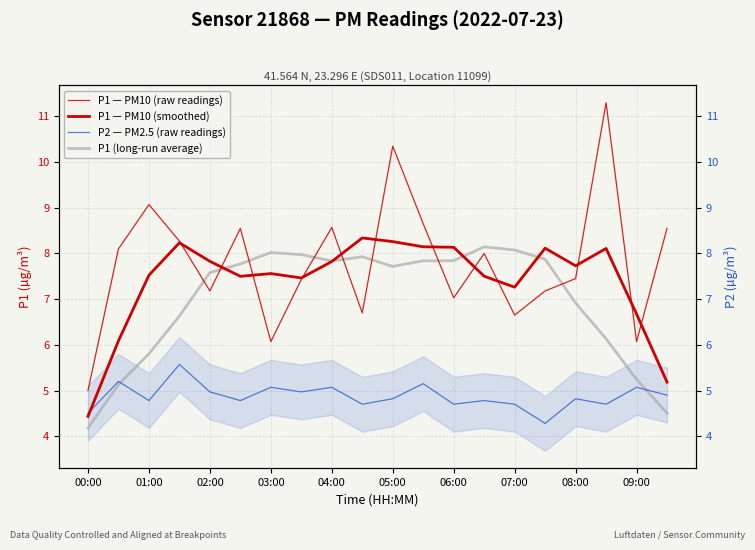

At how many categories does at least one series exceed 5?

19